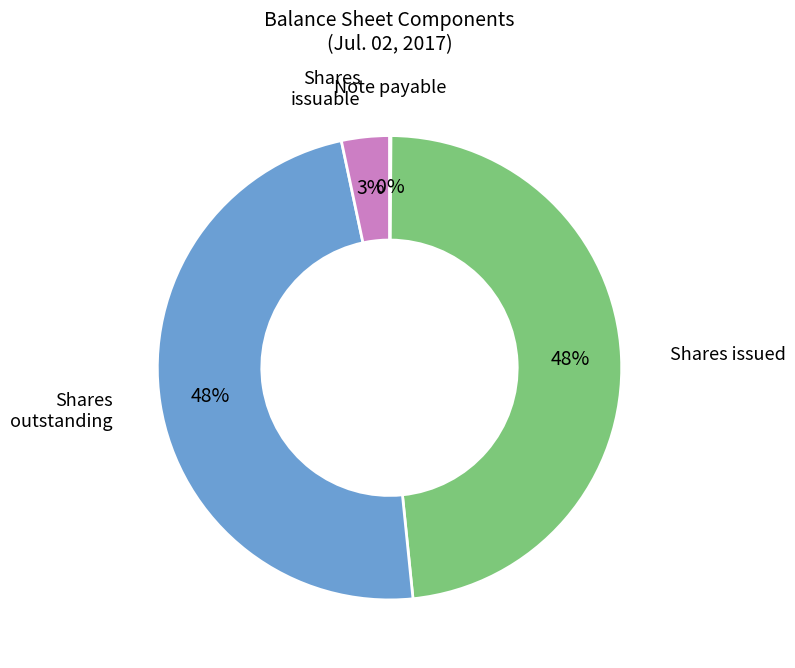

Is there a majority slice in this chart?

No